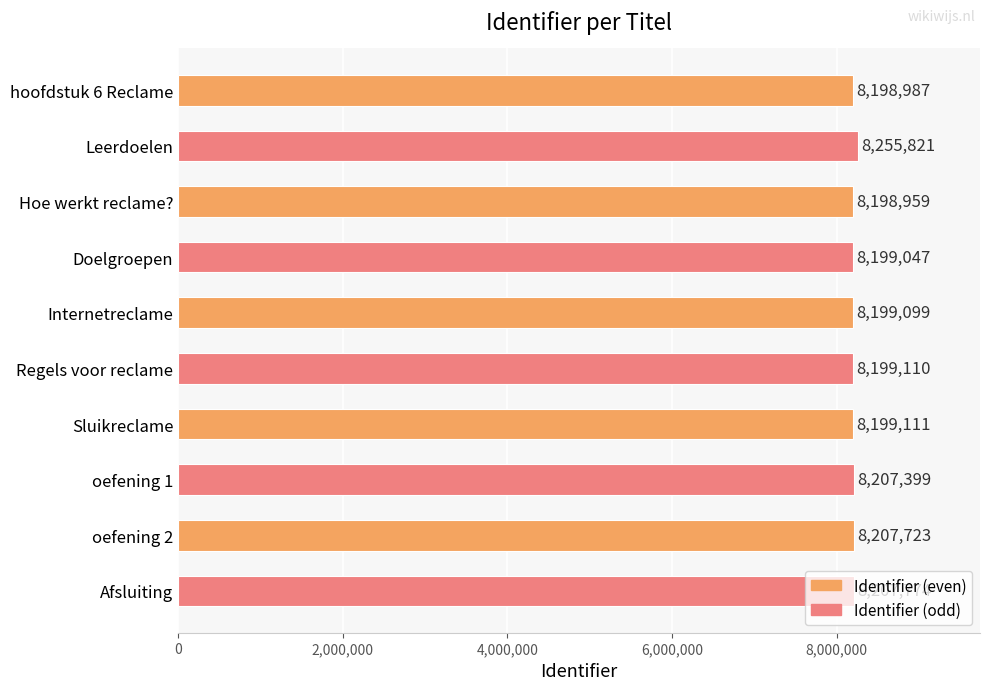

List the labels in order of value, largest first.

Leerdoelen, Afsluiting, oefening 2, oefening 1, Sluikreclame, Regels voor reclame, Internetreclame, Doelgroepen, hoofdstuk 6 Reclame, Hoe werkt reclame?